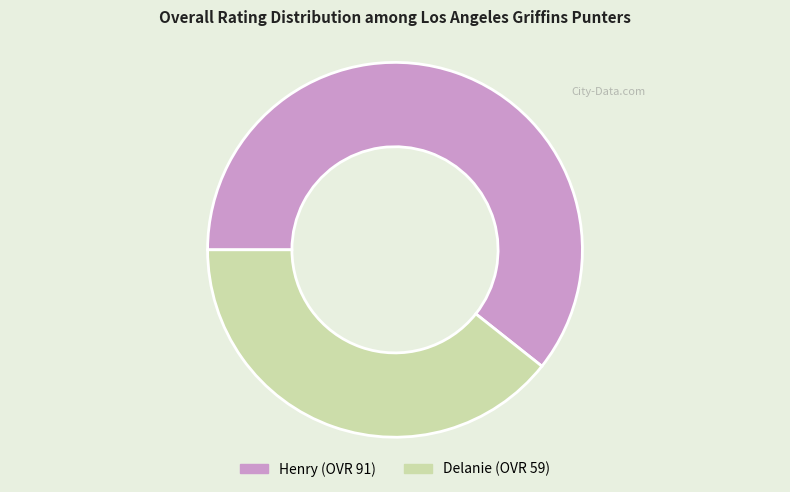

True or false: Henry accounts for 47% of the total.

False